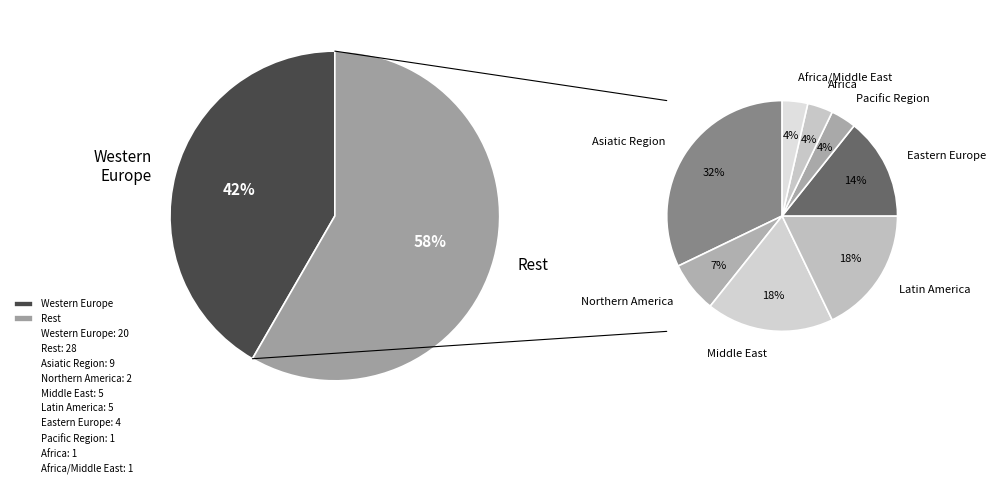

To the nearest percent, what portion does Northern America represent?

4%